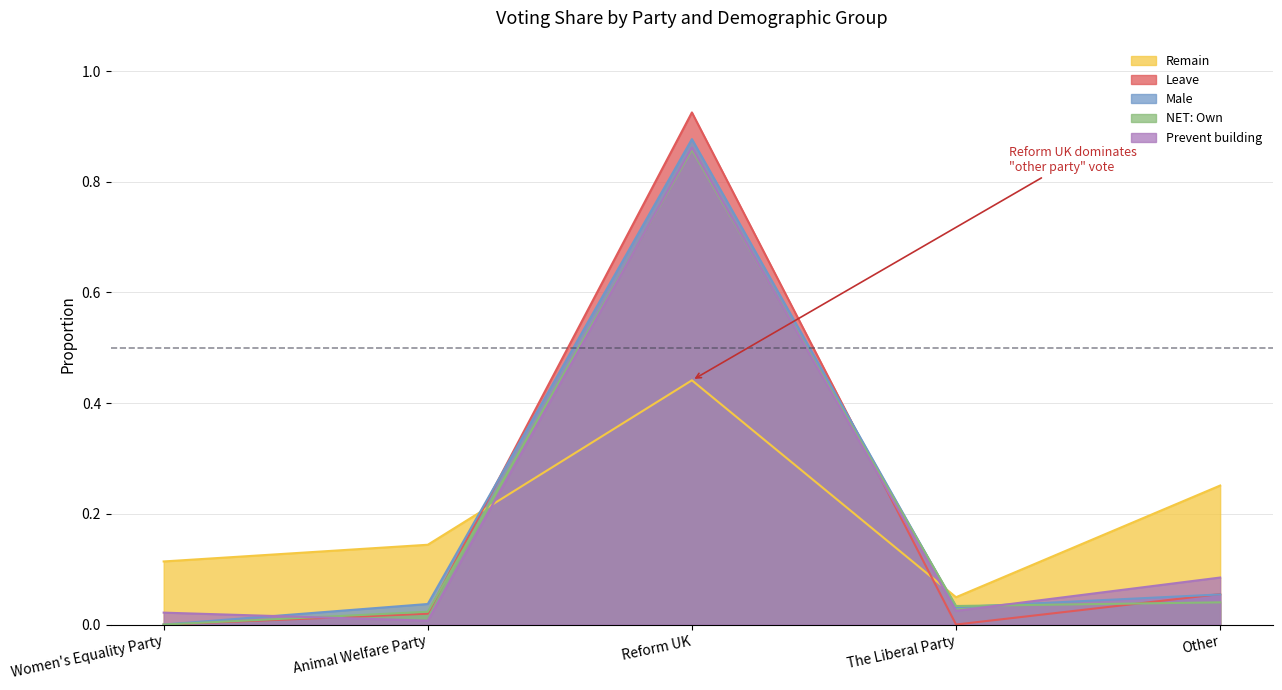

Which series has the widest spread of values?

Leave